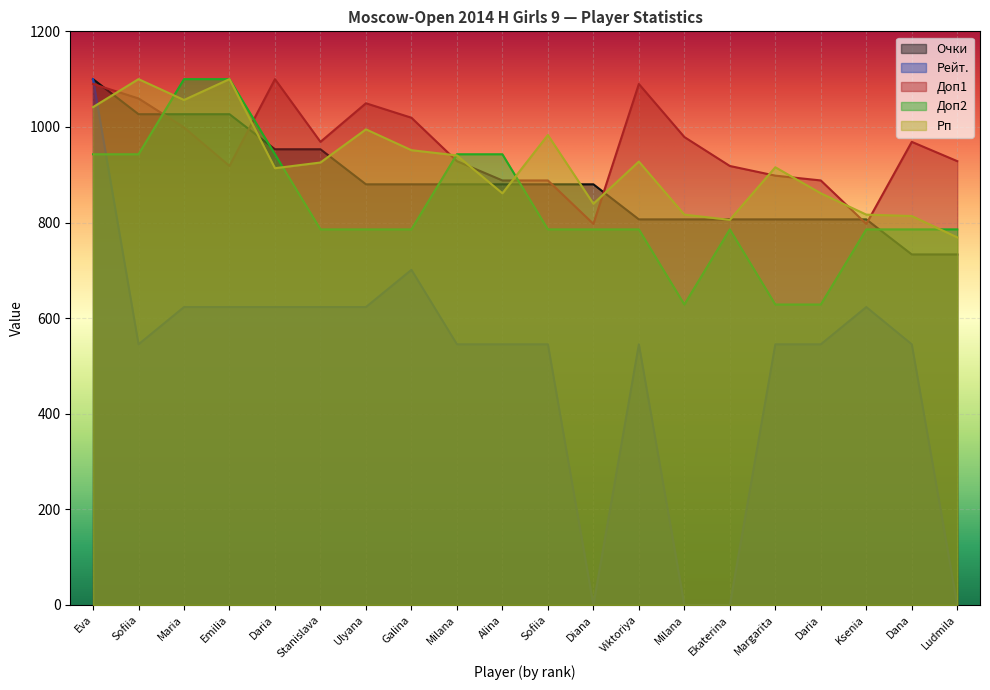

Does the chart display data point markers on the line(s)?

No